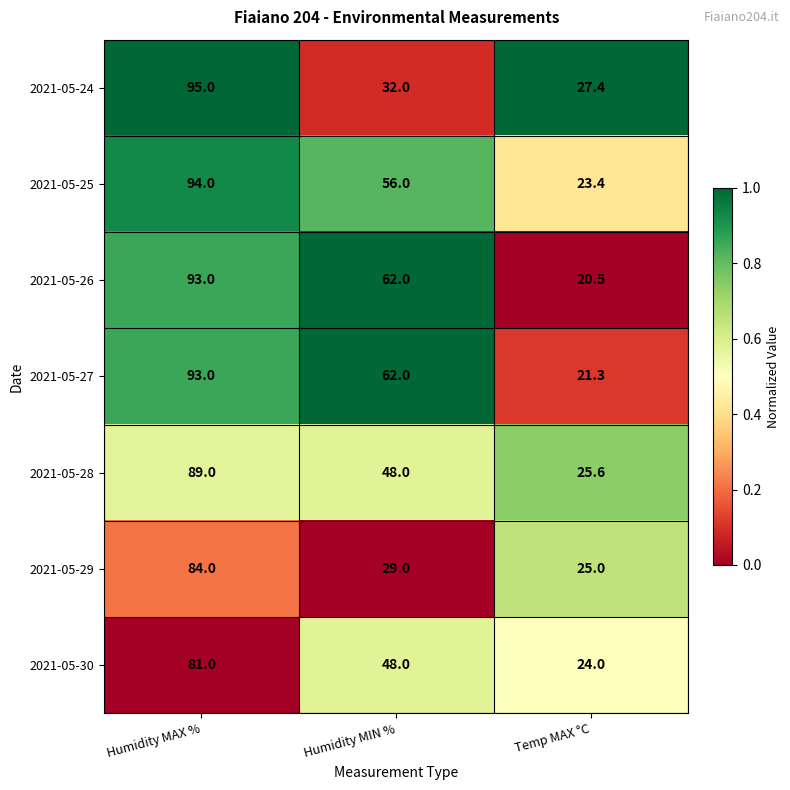

List the labels in order of 2021-05-30 value, smallest first.

Temp MAX °C, Humidity MIN %, Humidity MAX %